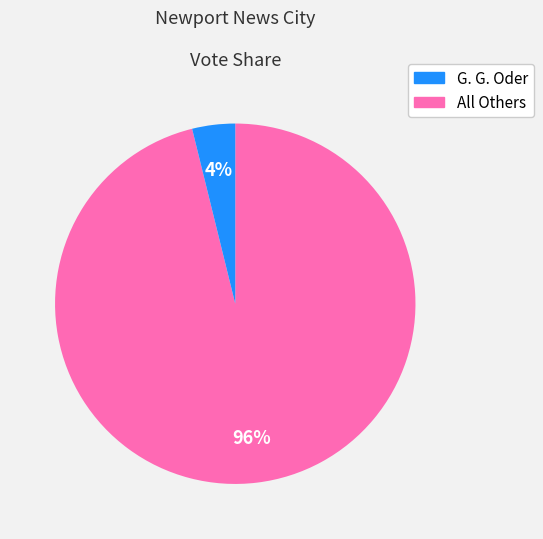

To the nearest percent, what is the difference between the largest and smallest slice percentages?

92%